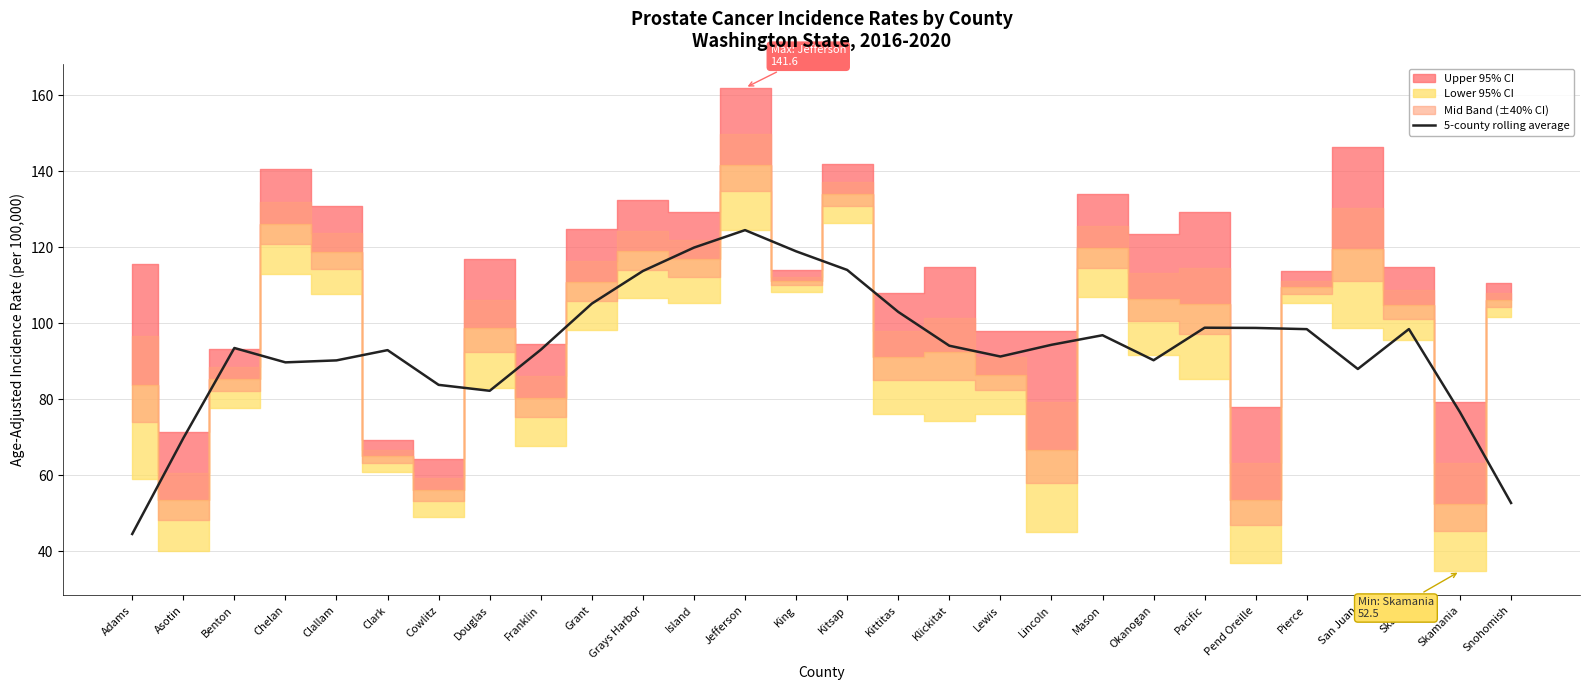

What is the value of the 4th point from the left?

89.7